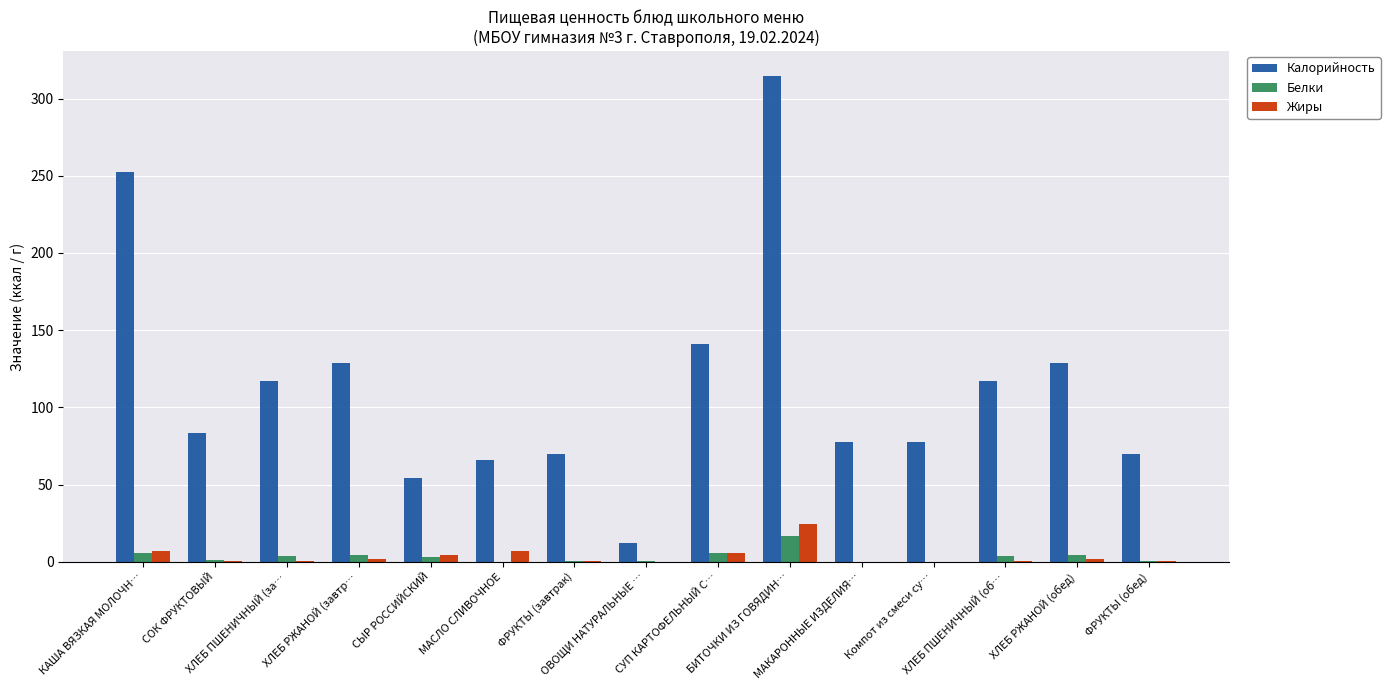

The Калорийность series shows 12.0 at ОВОЩИ НАТУРАЛЬНЫЕ …. True or false?

True